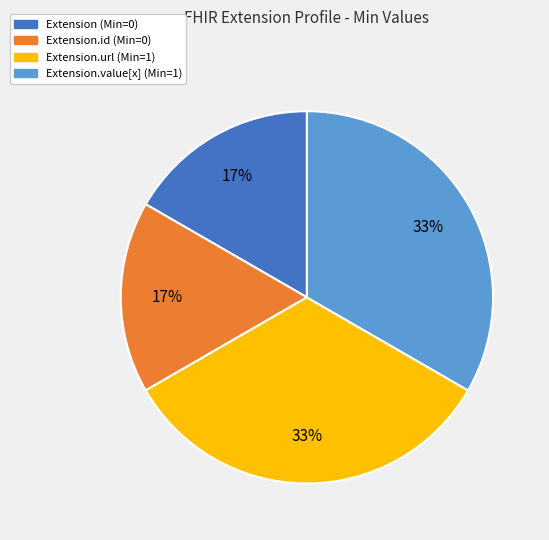

Is there any slice that represents more than half of the pie?

No